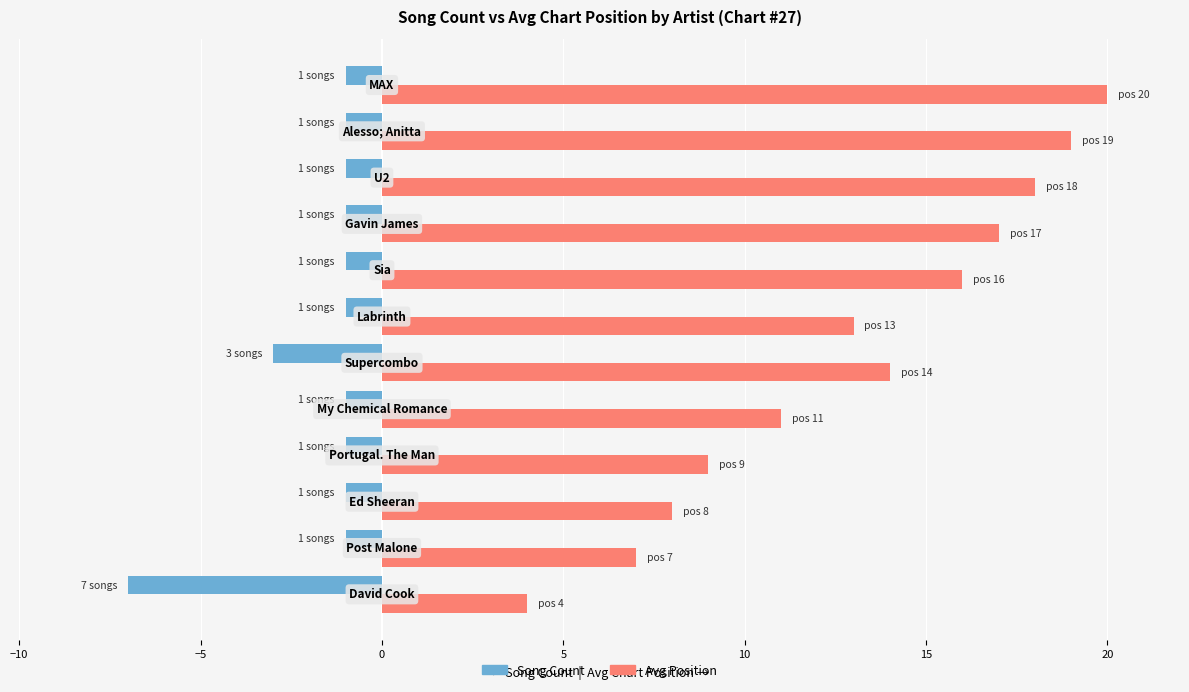

What is the difference between the maximum and minimum values in the Avg Position series?

16